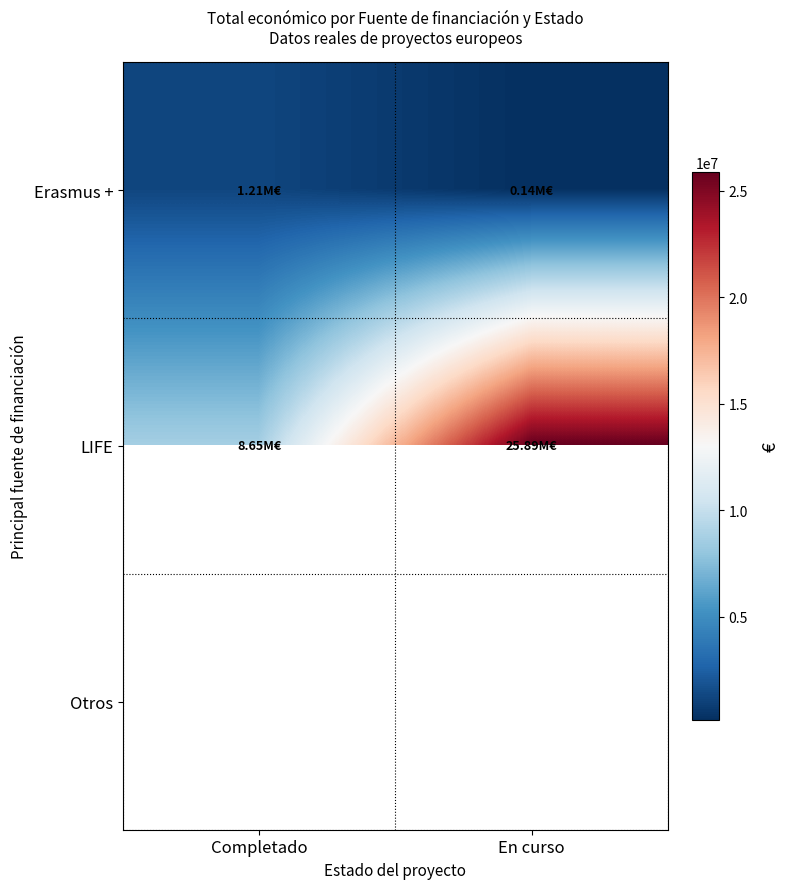

At how many categories does at least one series exceed 25541600?

1